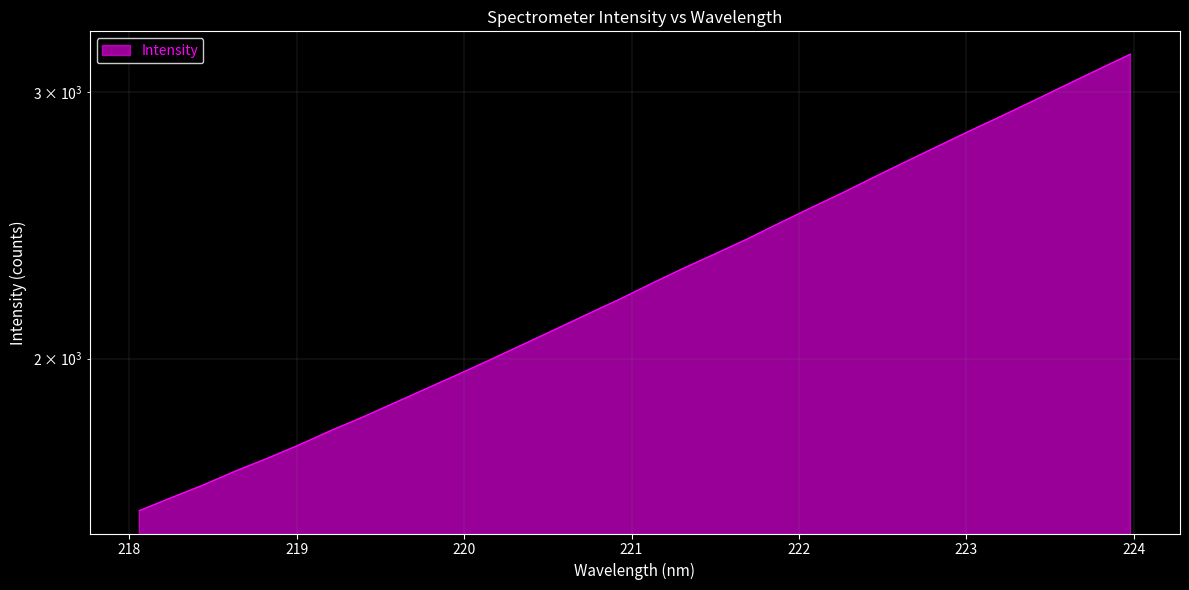

What position from the left is 220.3533?

13